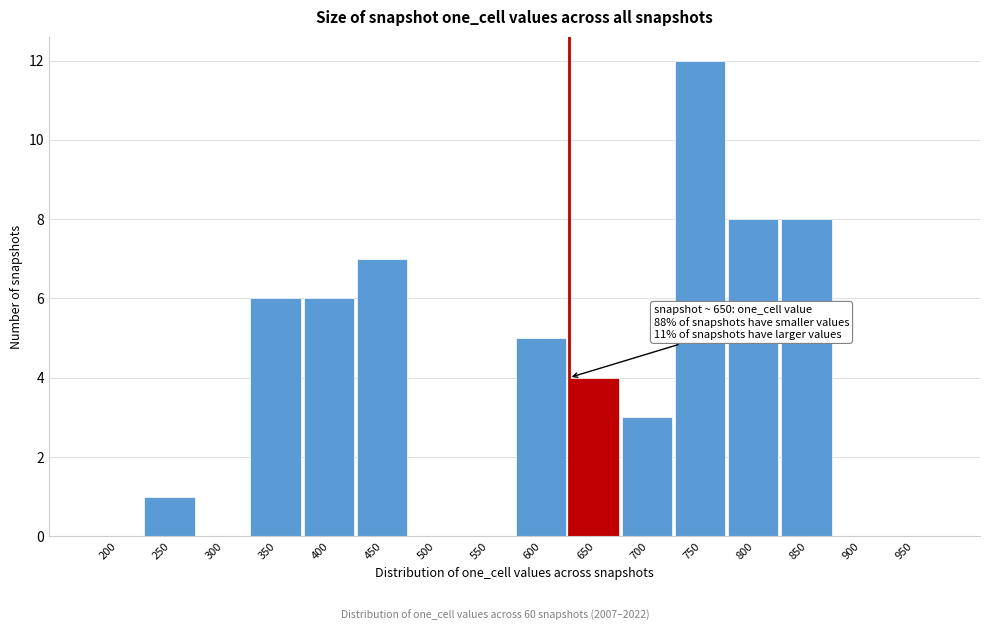

Reading left to right, list all the values displayed in this chart.

200=0	250=1	300=0	350=6	400=6	450=7	500=0	550=0	600=5	650=4	700=3	750=12	800=8	850=8	900=0	950=0